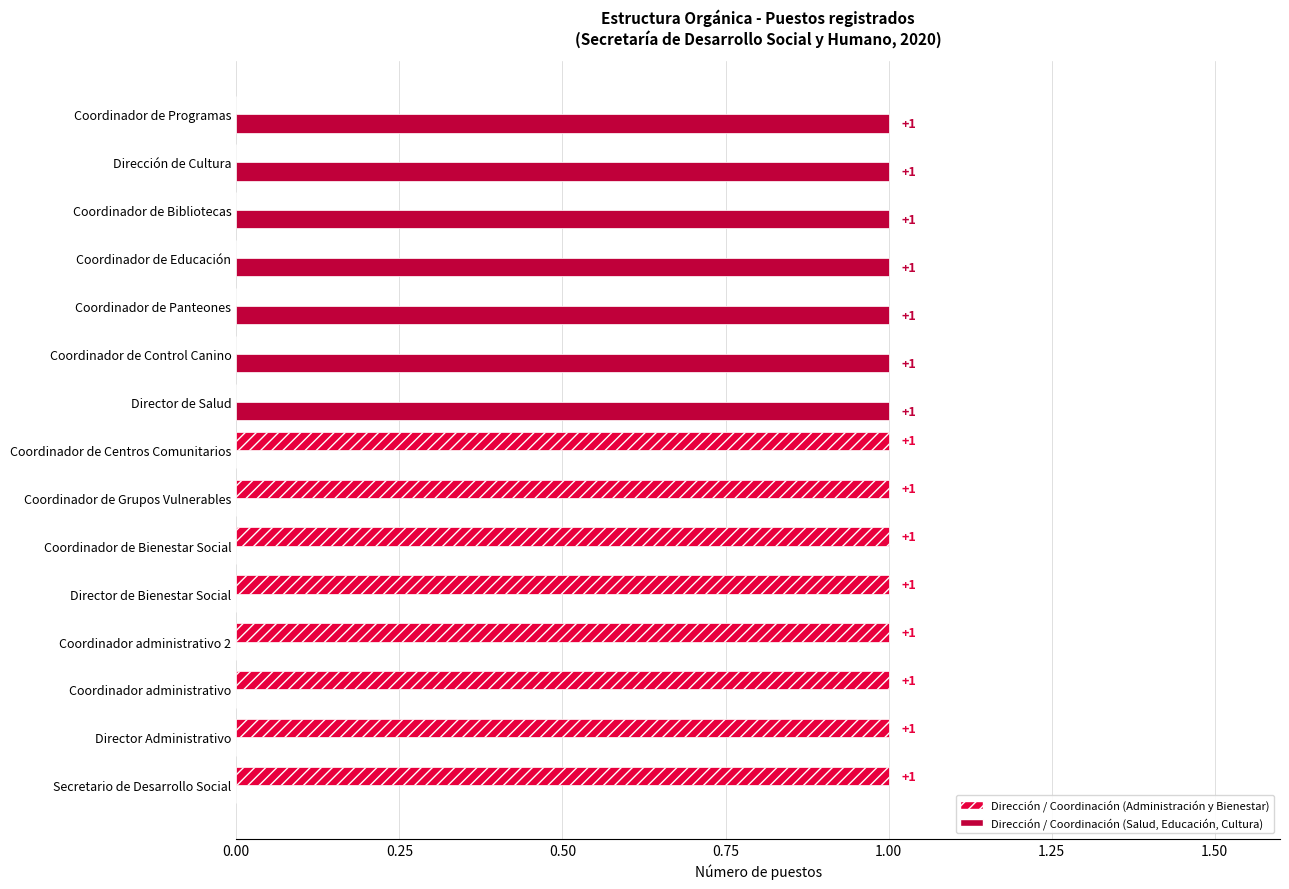

How many Dirección / Coordinación (Administración y Bienestar) values are between 0 and 1?

15